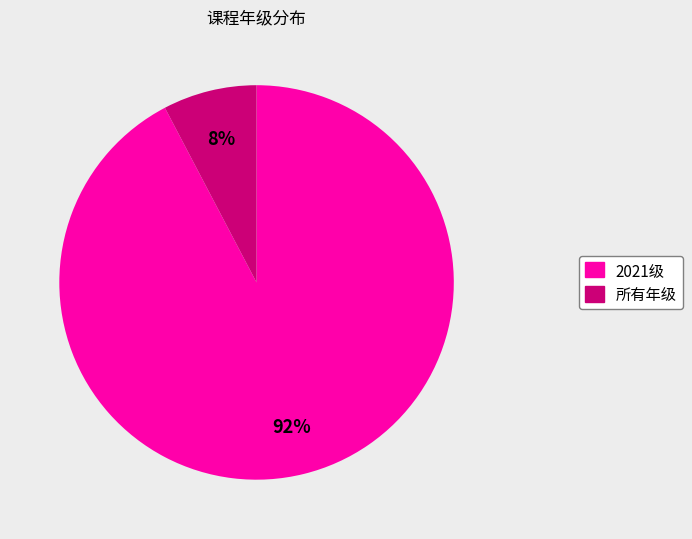

What is the majority slice?

2021级